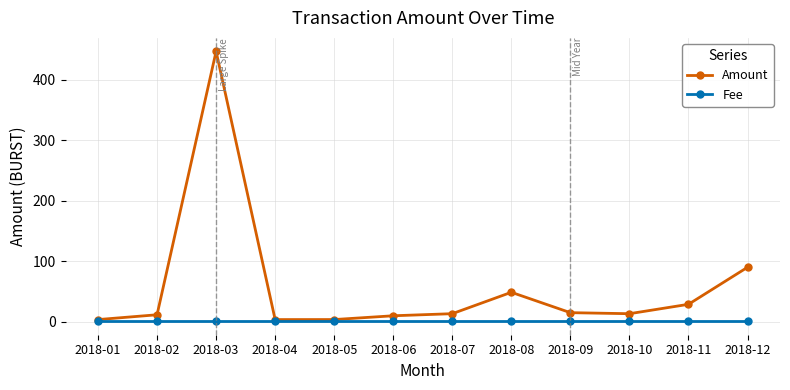

Which series has the largest range (max minus min)?

Amount